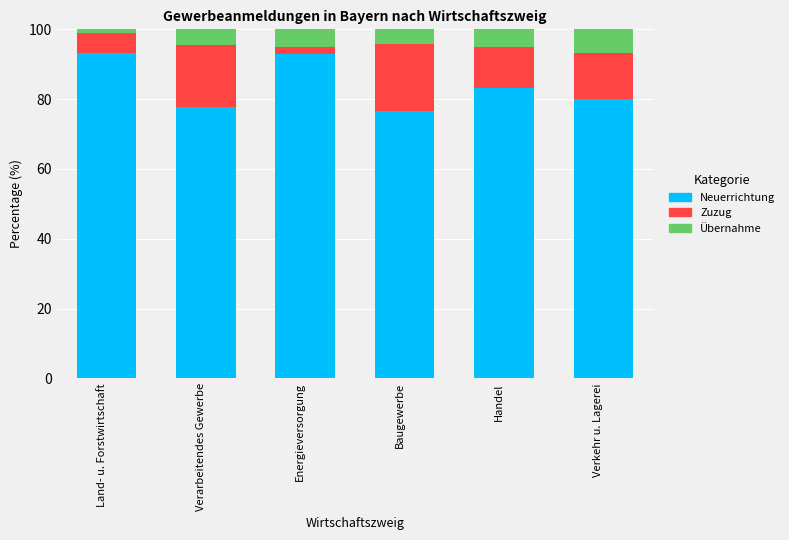

What is the value of the Neuerrichtung bar at the 4th from the left?

76.5